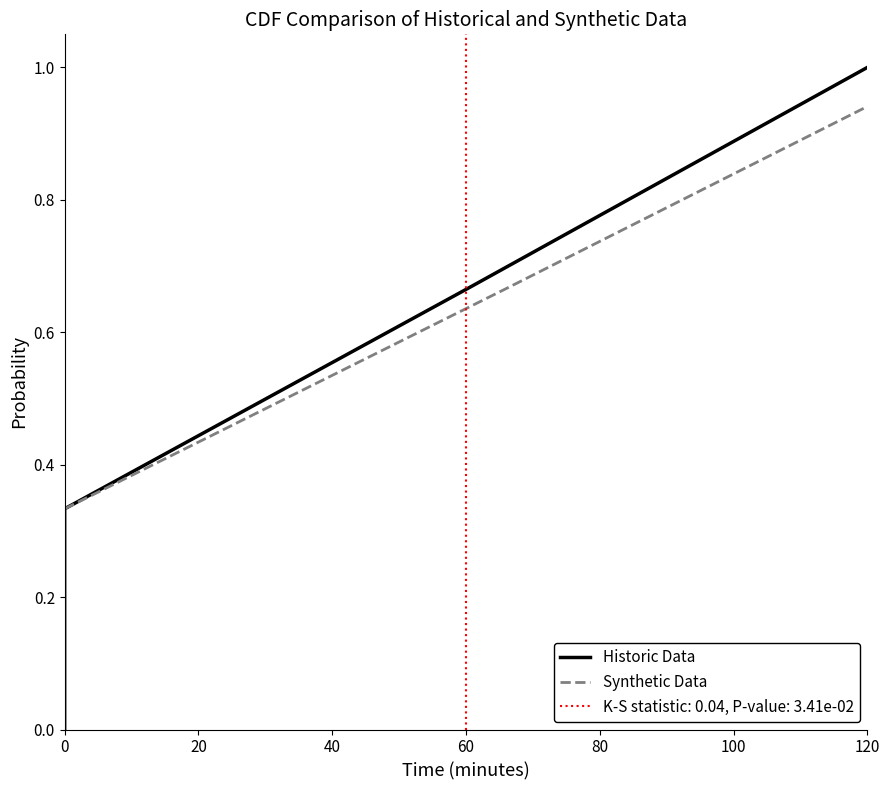

What is the difference between the maximum and second lowest values in the Historic Data series?

0.7